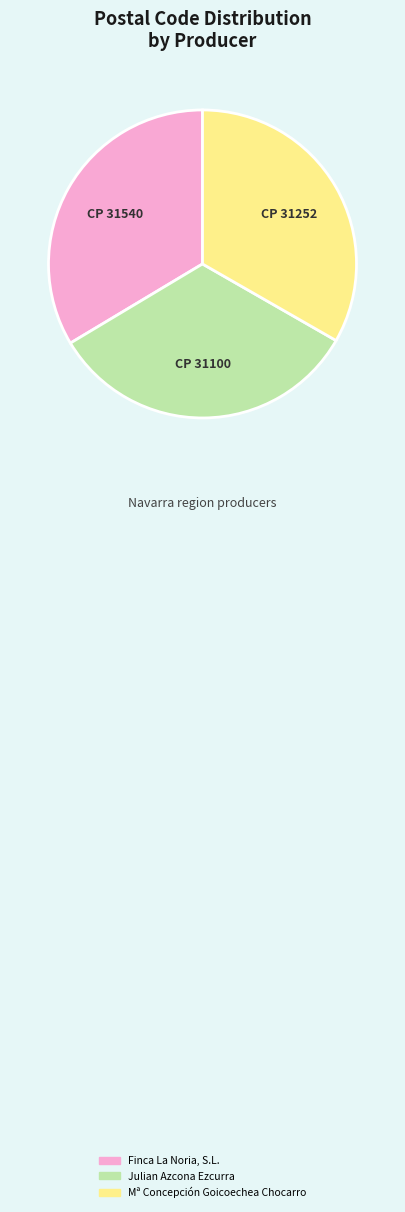

Count the number of slices in the pie.

3